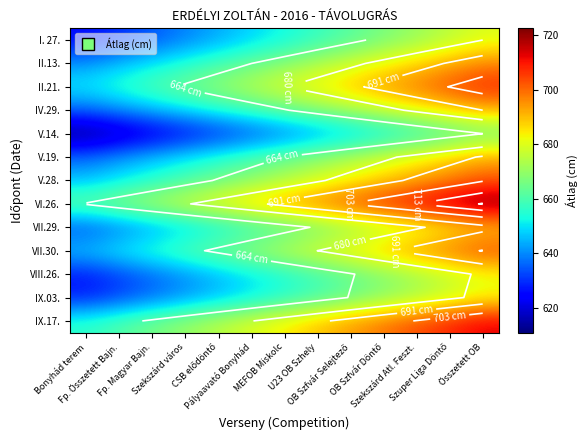

Is the value of V.14. at OB Szfvár Döntő greater than the value of II.21. at Szuper Liga Döntő?

No